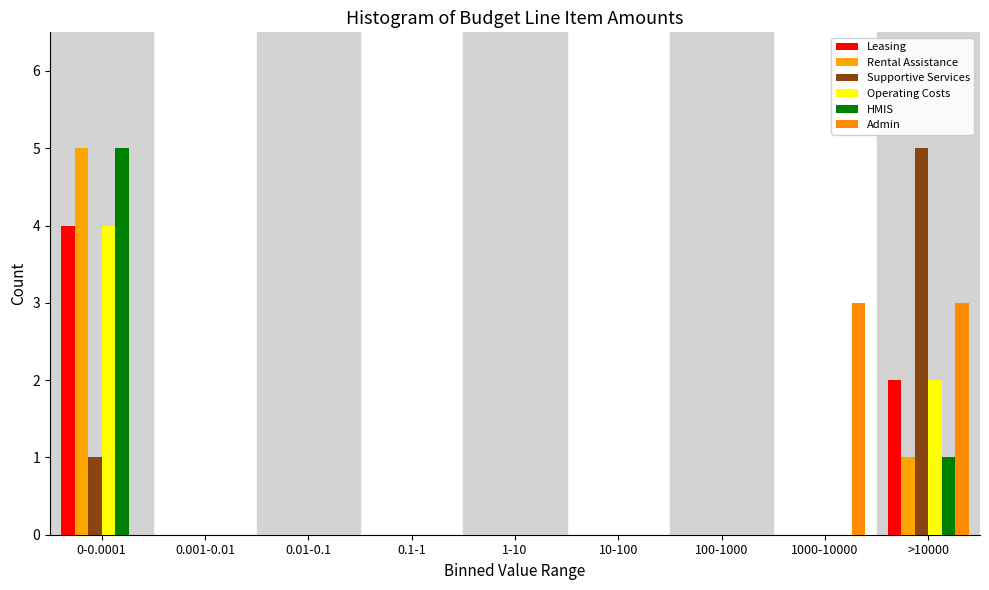

How many groups of bars are there?

9